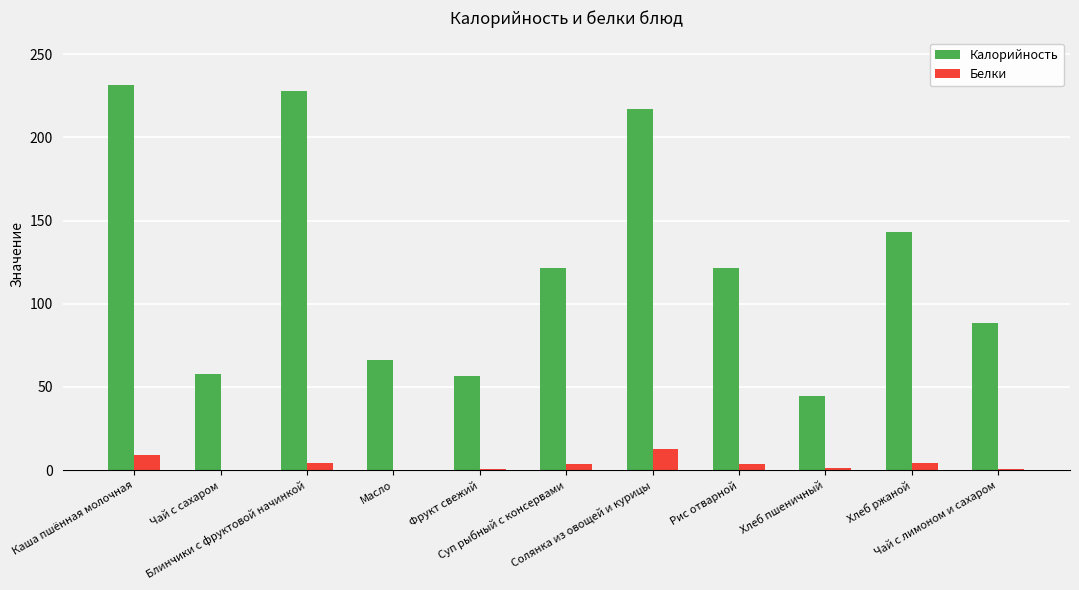

True or false: Калорийность has a value of 56.4 at Фрукт свежий.

True